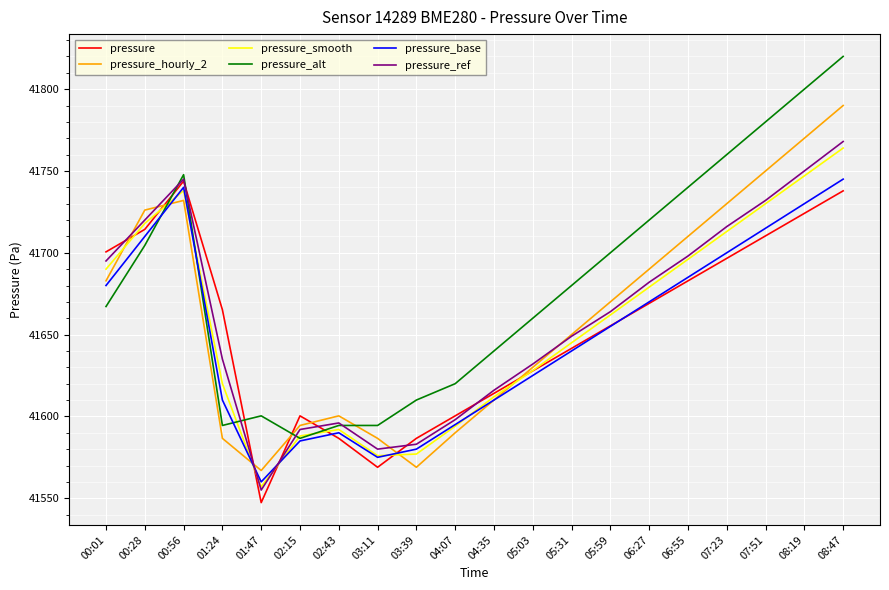

What are all the series names shown in the legend?

pressure, pressure_hourly_2, pressure_smooth, pressure_alt, pressure_base, pressure_ref